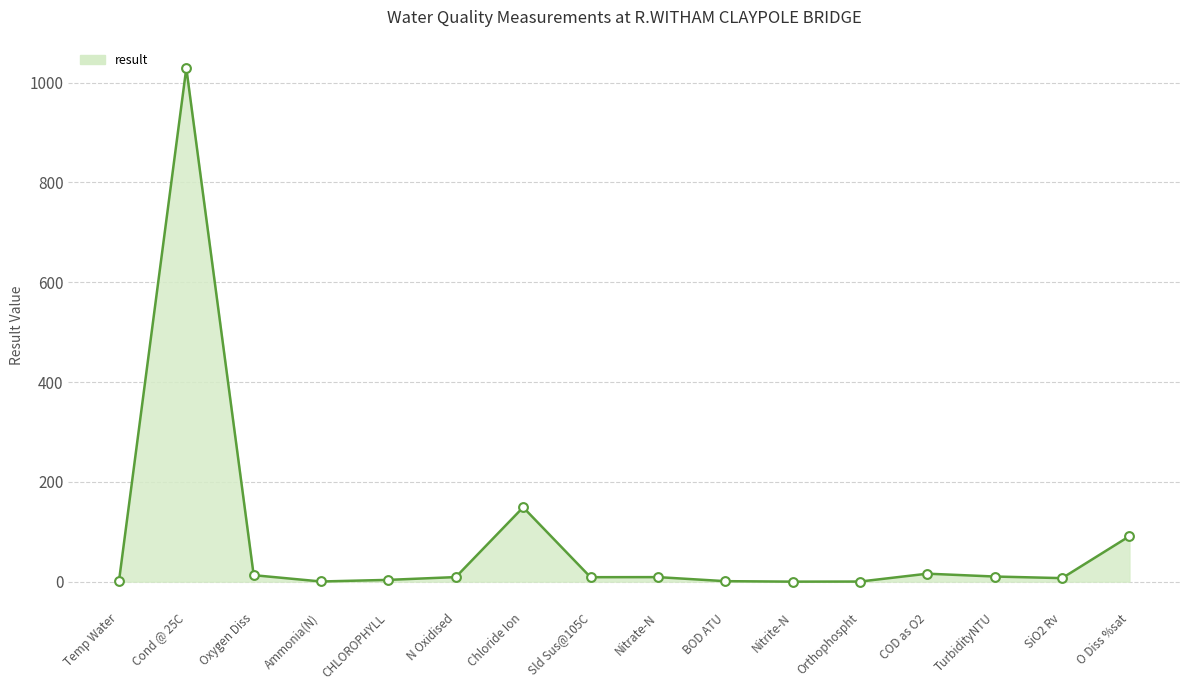

Which series reaches the maximum Y coordinate?

result_line